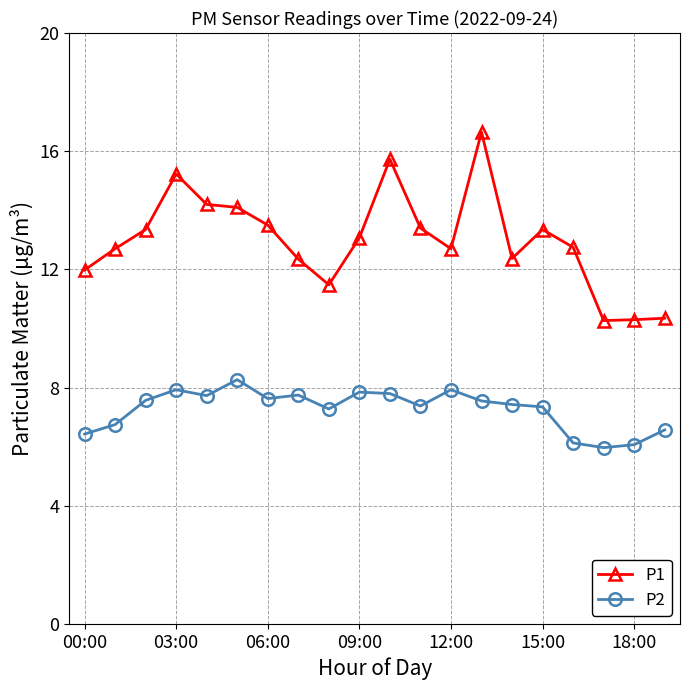

Which series has the largest total across all categories?

P1